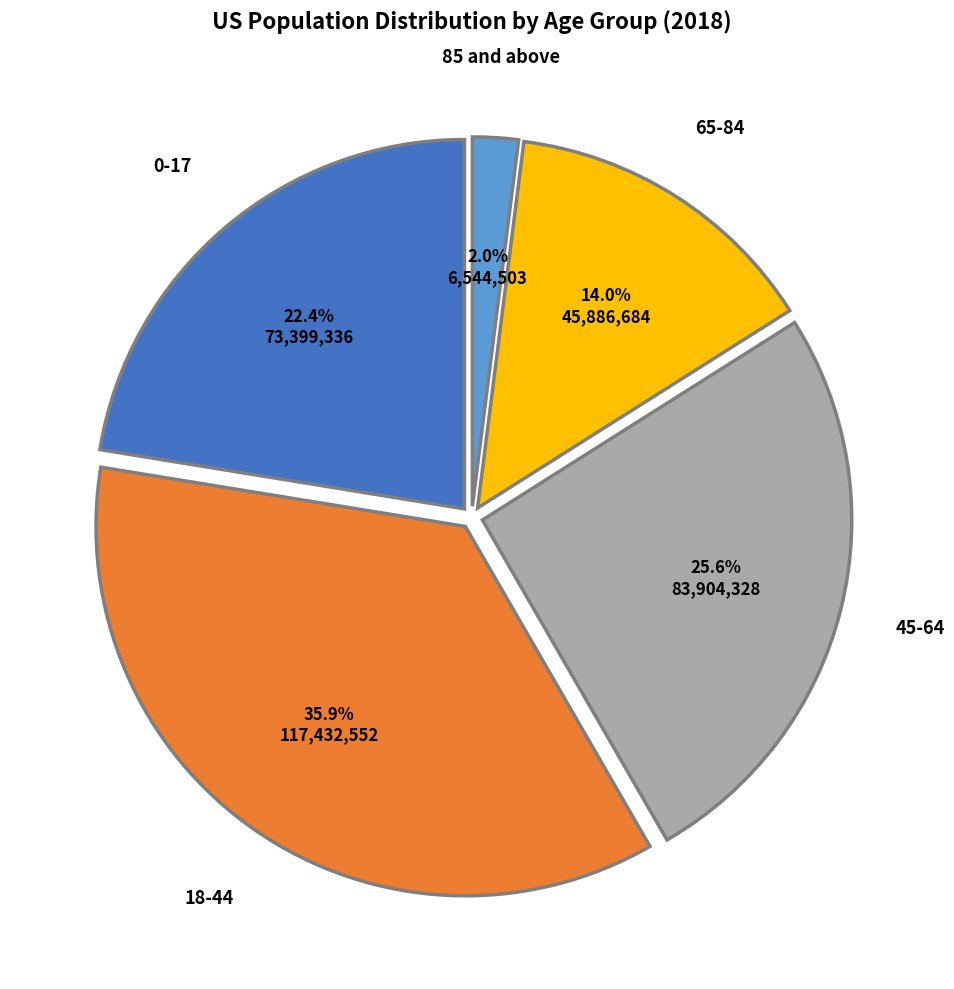

What is the ratio of the value at 0-17 to the value at 85 and above?

11.2